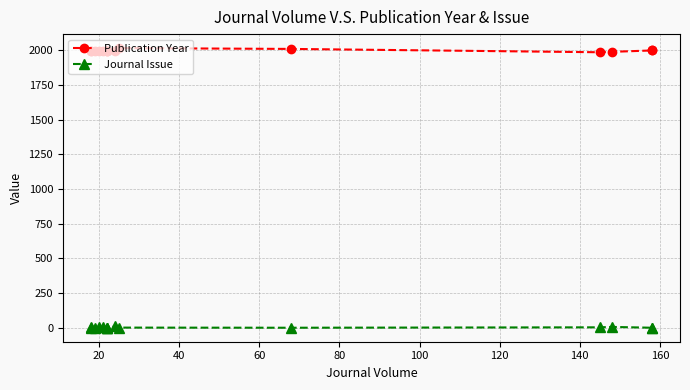

At which category does Journal Issue reach its first local peak?

20